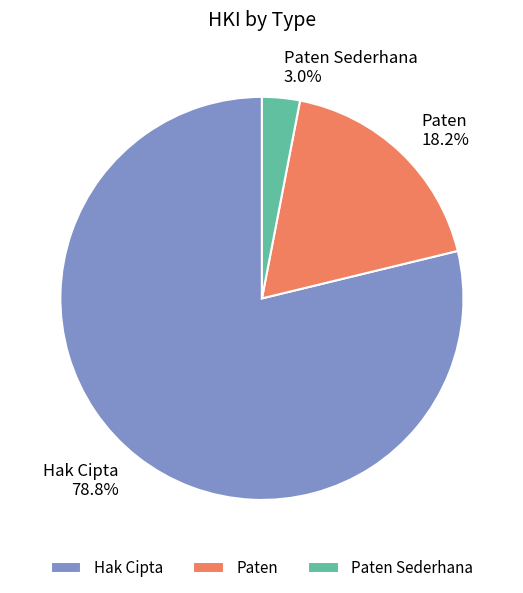

What percentage is the Paten Sederhana slice, to the nearest percent?

3%